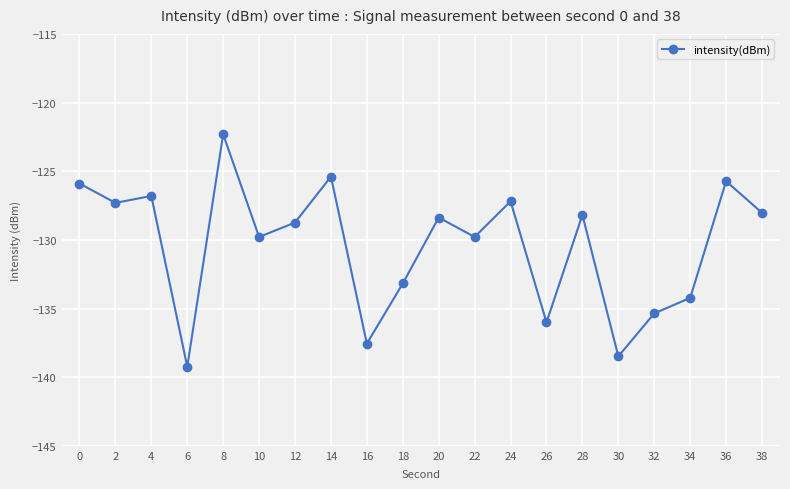

What is the approximate value at 24?

-127.2